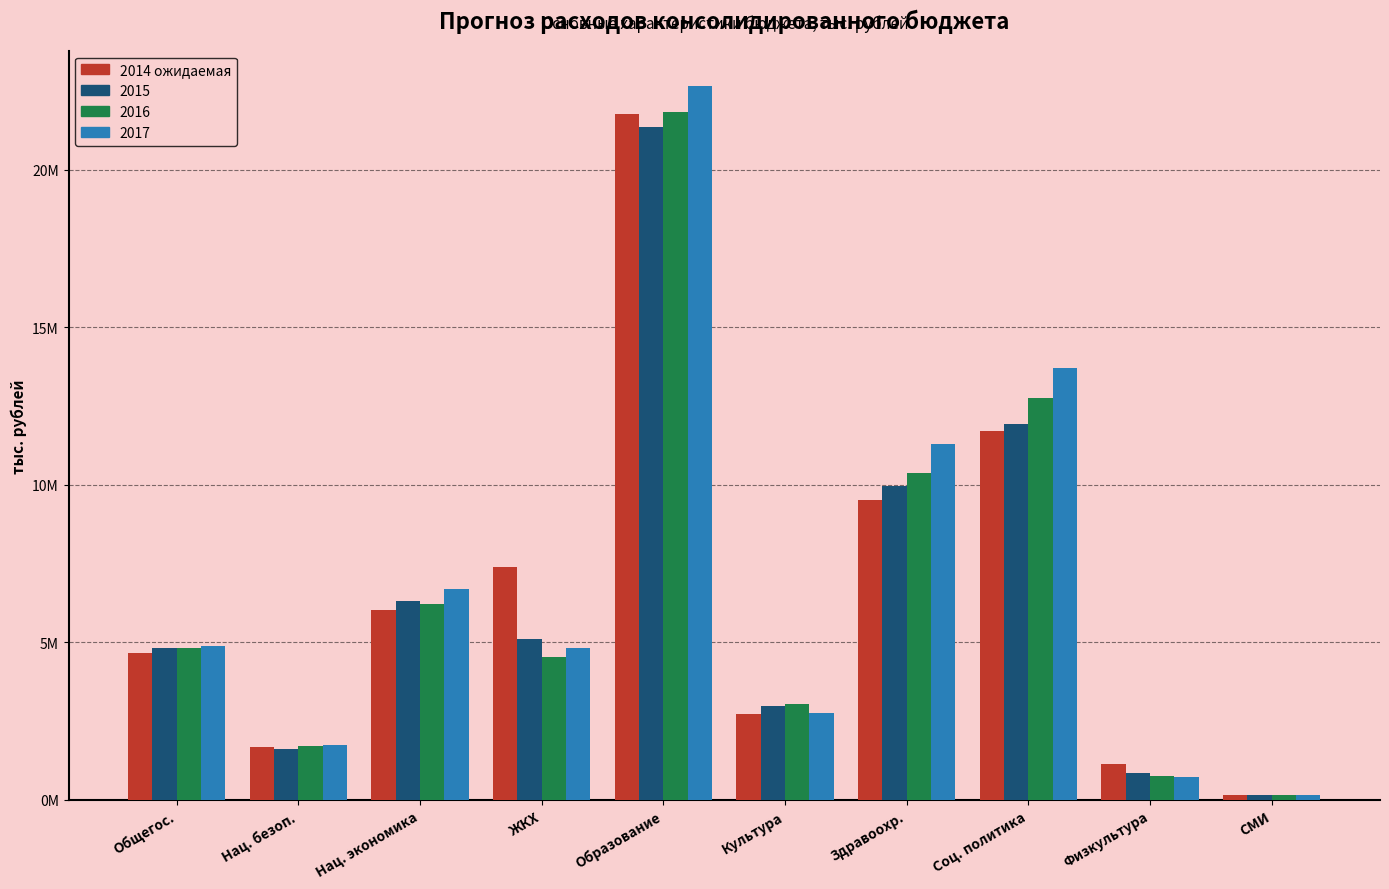

What are all the series names shown in the legend?

2014 ожидаемая, 2015, 2016, 2017